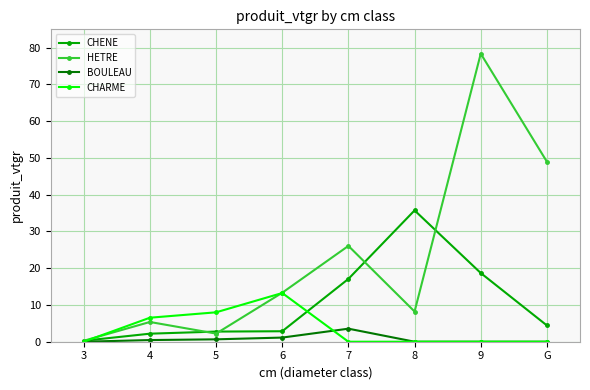

The BOULEAU series shows 1.1 at 6. True or false?

True